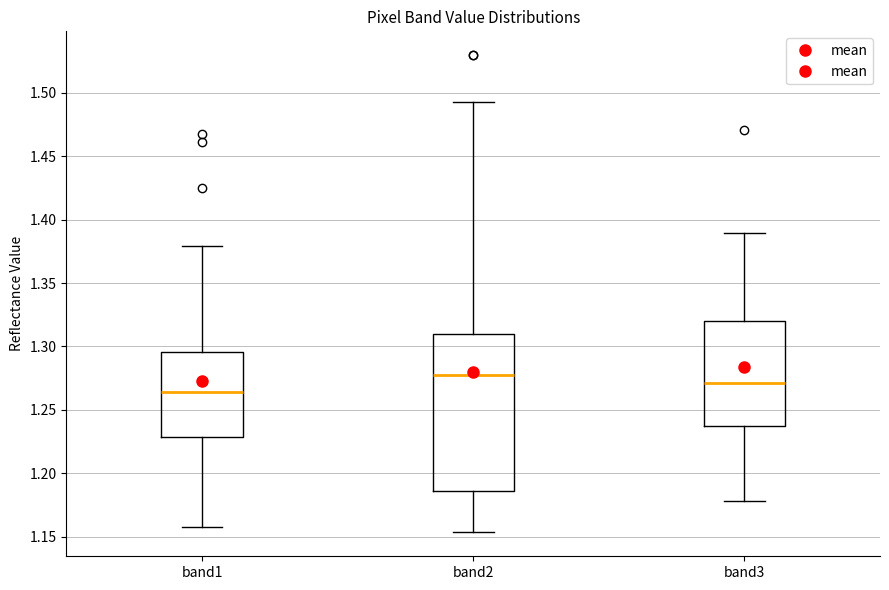

Where is the upper edge of the box for band3 on the y-axis? The values are not printed on the chart, so give them approximately, as read against the axis.

1.320